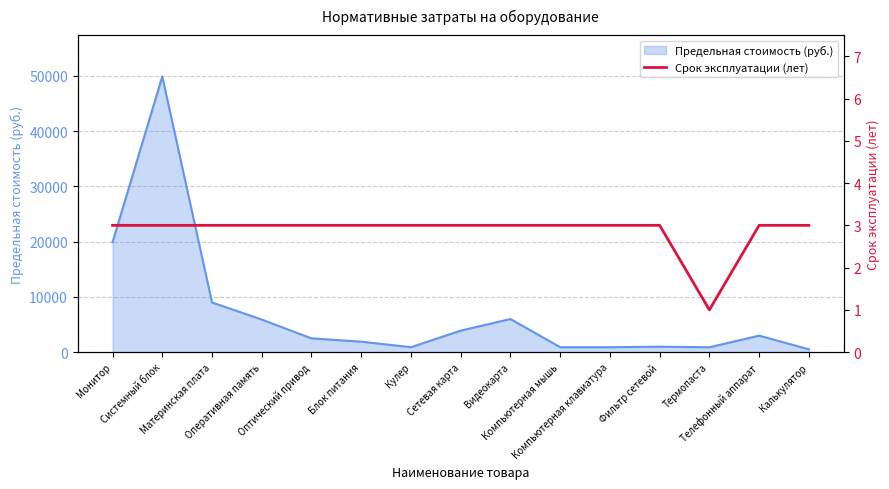

How many data points are less than 3?

1